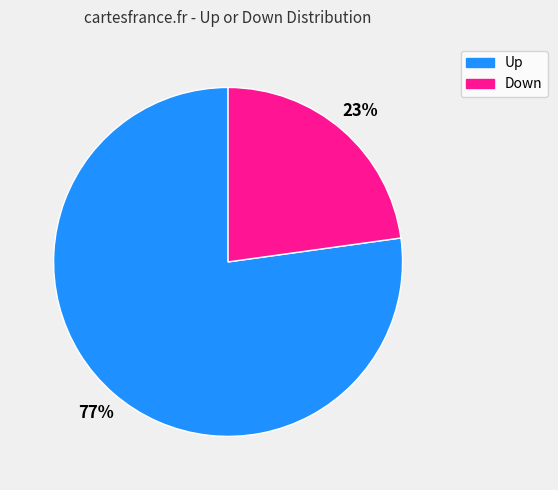

To the nearest percent, what is the average slice percentage?

50%